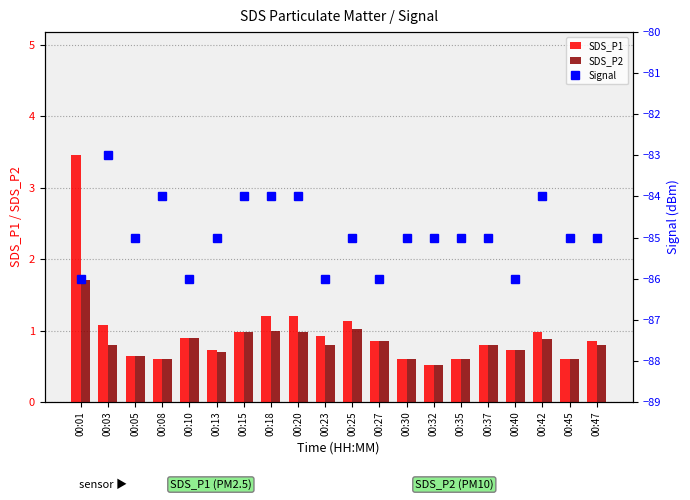

Are the bars grouped side by side (vs. stacked)?

Yes